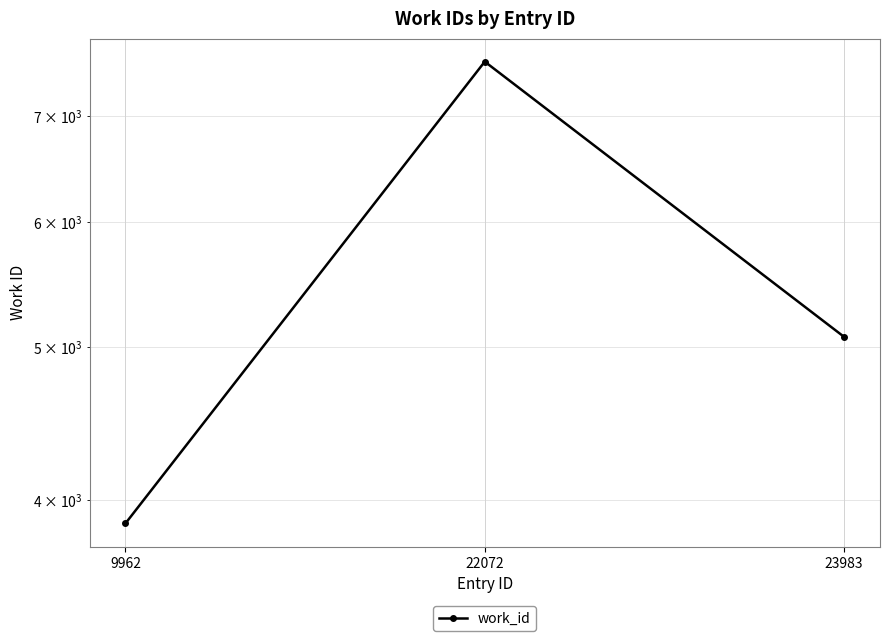

What is the minimum value shown in the chart?

3866